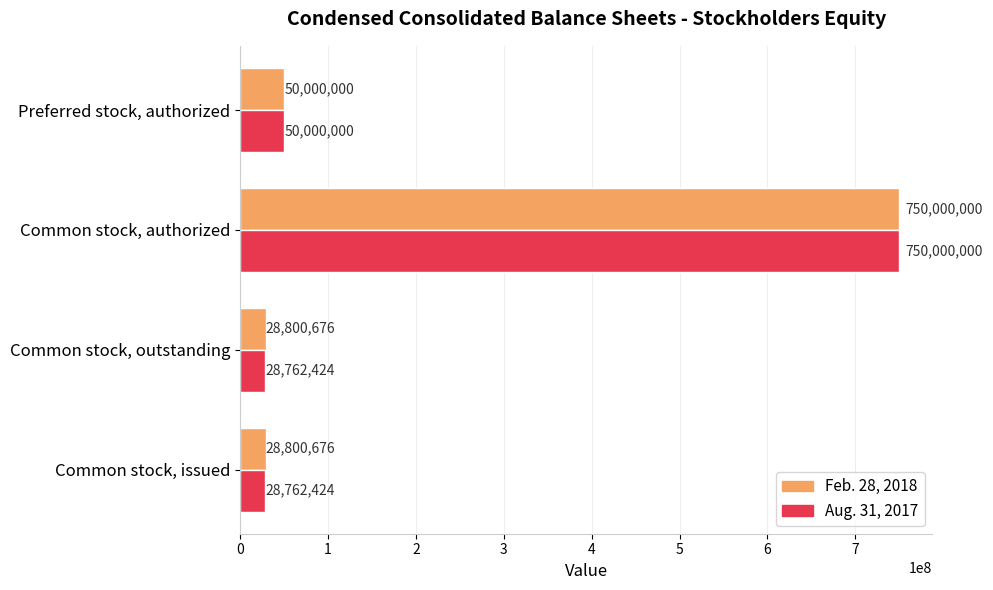

At which category is the sum across all series the highest?

Common stock, authorized